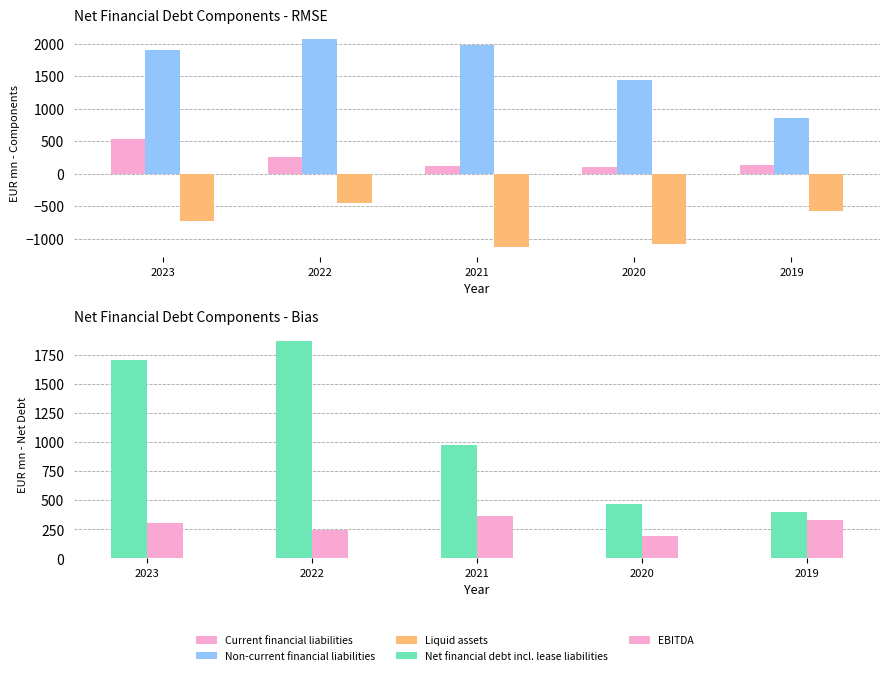

The value of Current financial liabilities at 2021 is 34.6. True or false?

False